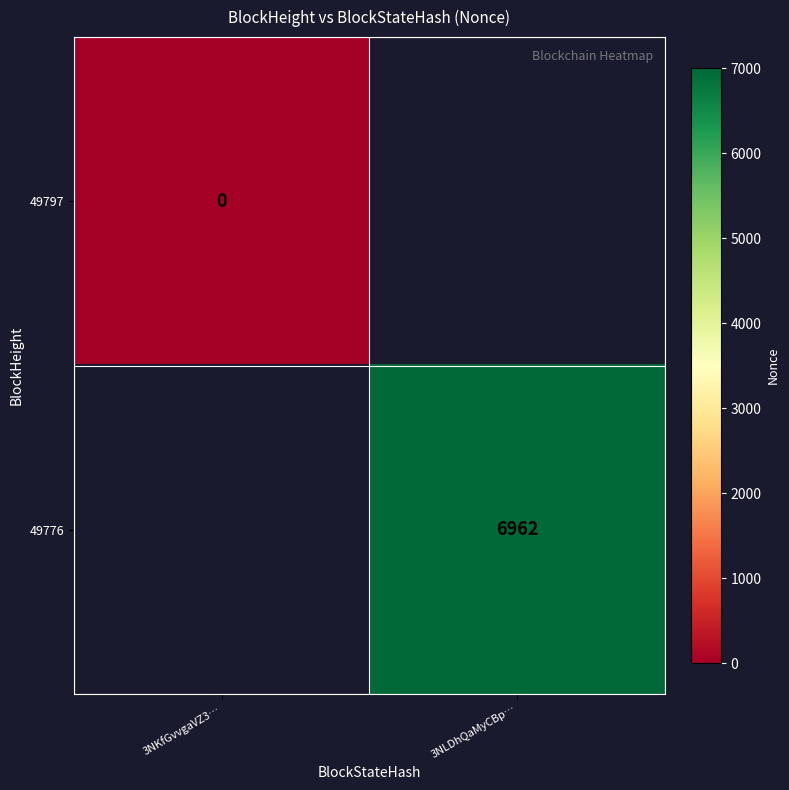

Is it true that 49776 equals 12302 at 3NLDhQaMyCBp…?

False